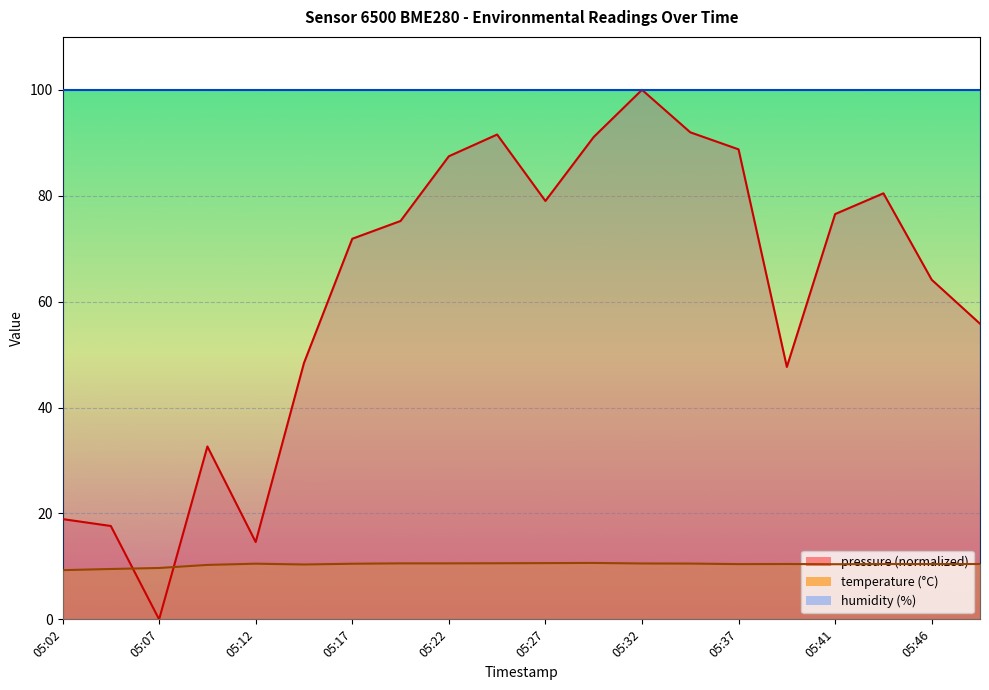

Does the chart display data point markers on the line(s)?

No